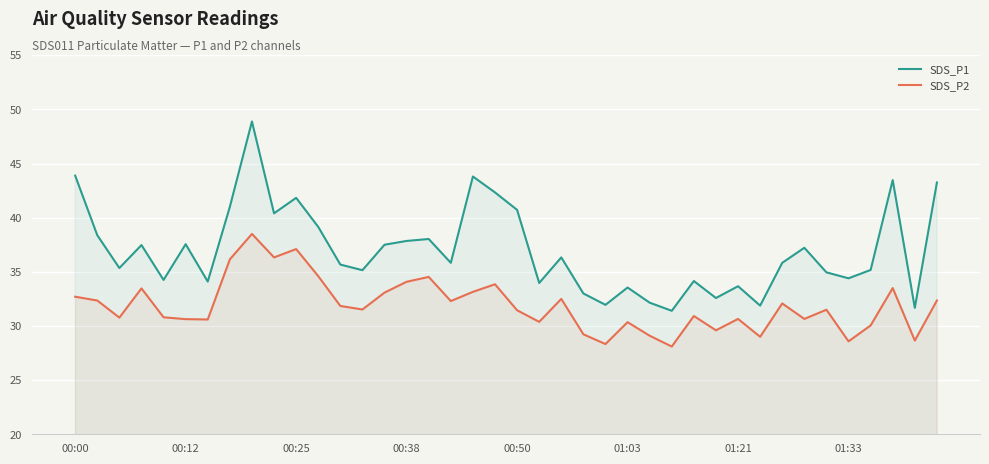

What is the value of the SDS_P1 point at the 10th from the left?

40.4